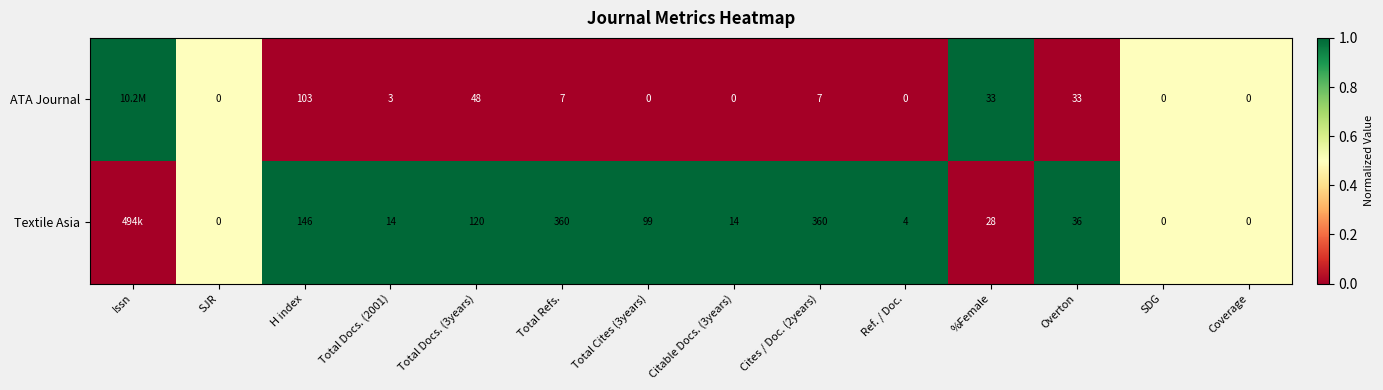

What is the difference between the Textile Asia values at Citable Docs. (3years) and Total Cites (3years)?

85